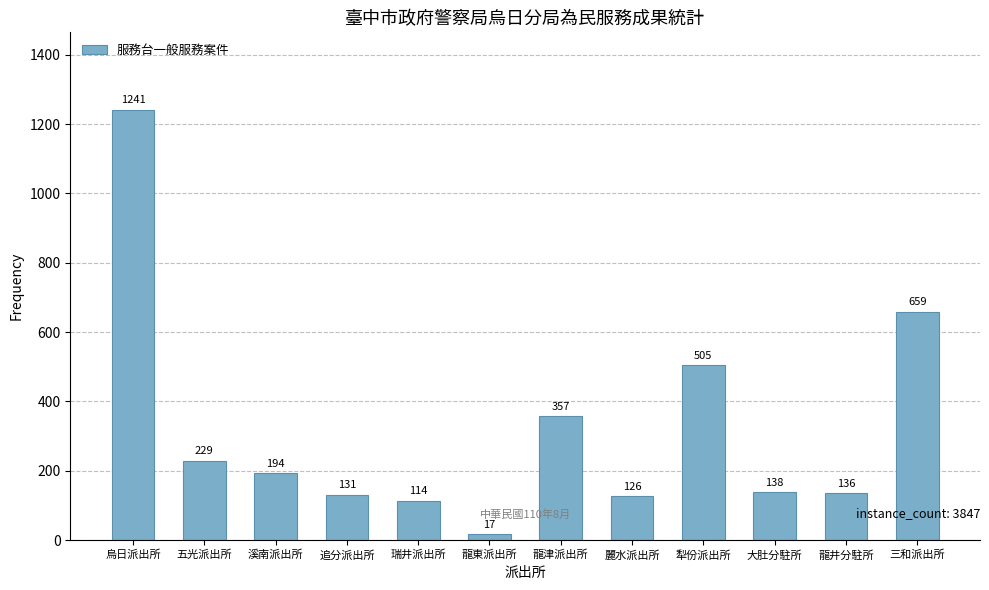

What is the sum of all values?

3847